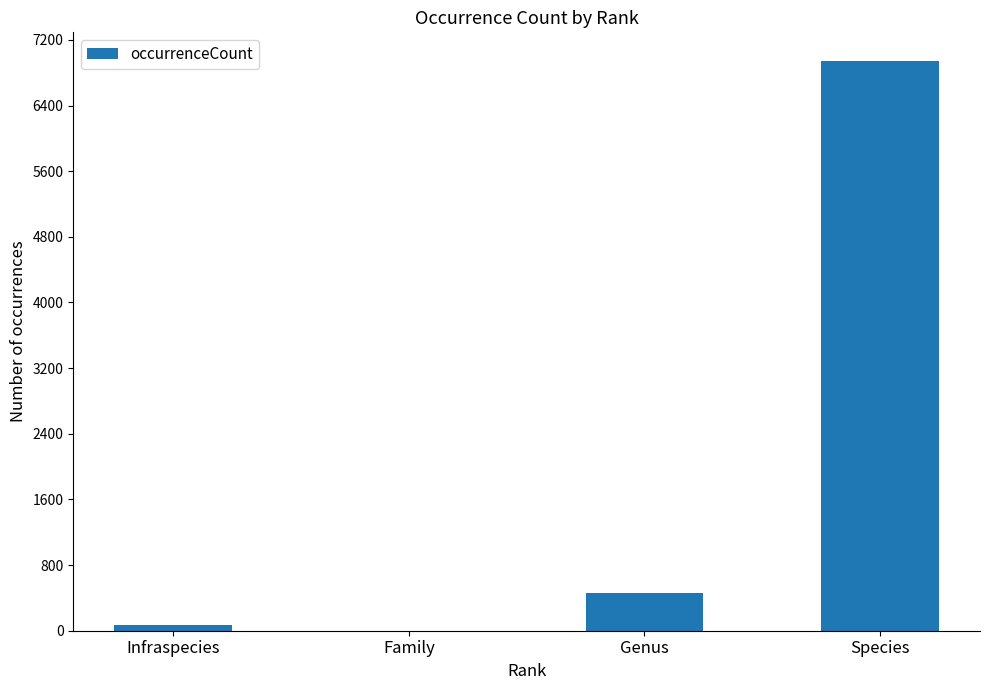

At which label is the value closest to 3473?

Genus